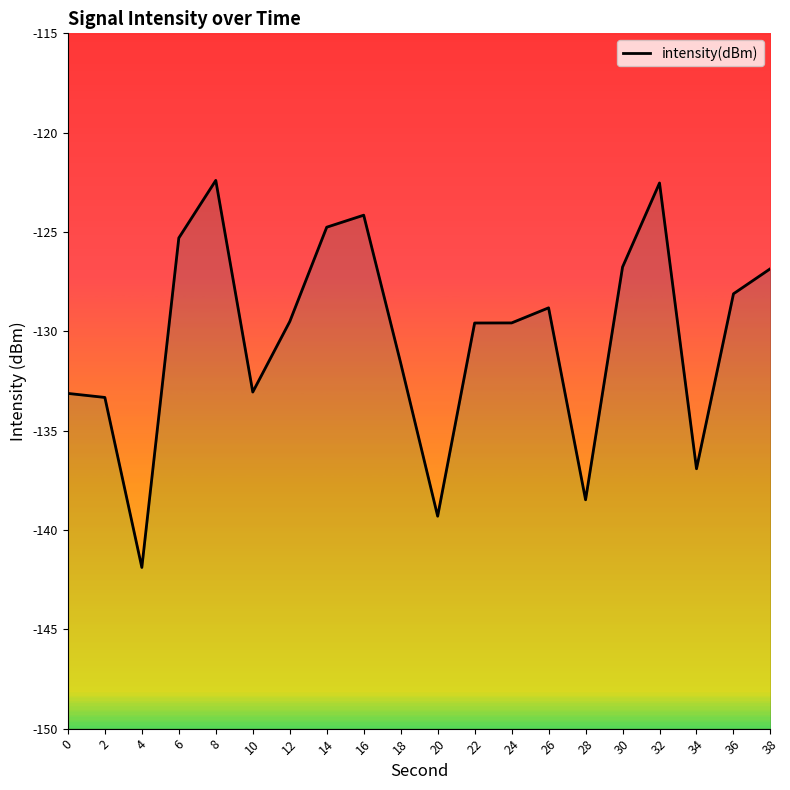

What is the difference between the values at 28 and 26?

9.7